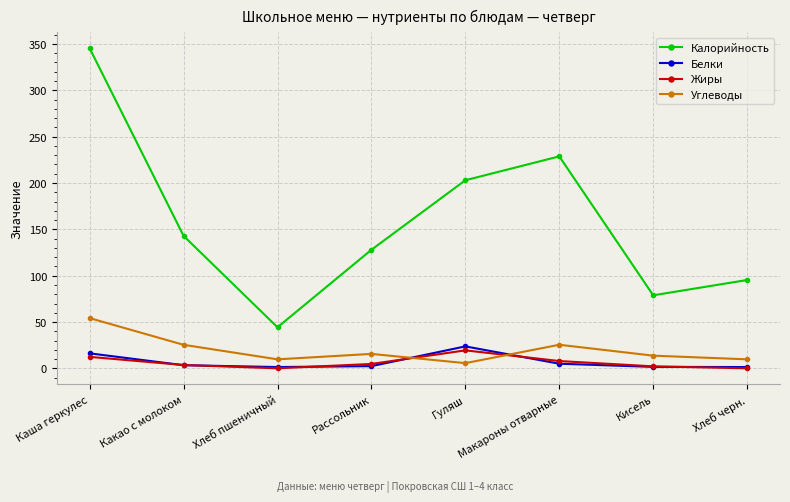

How many series are shown in this chart?

4